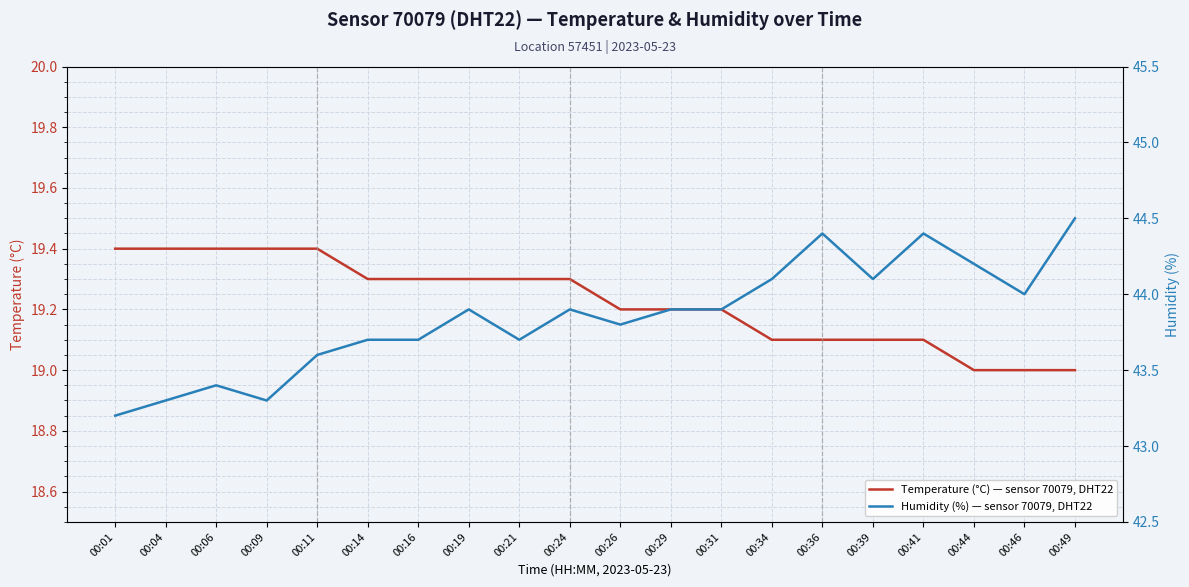

Where is the first local maximum for Humidity (%) — sensor 70079, DHT22?

00:06